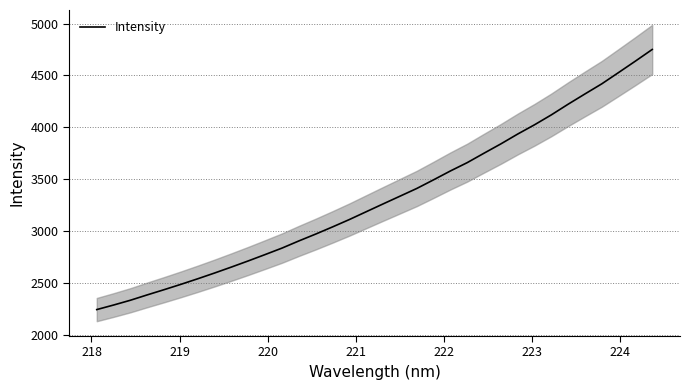

What is the sum of all values?

112757.6